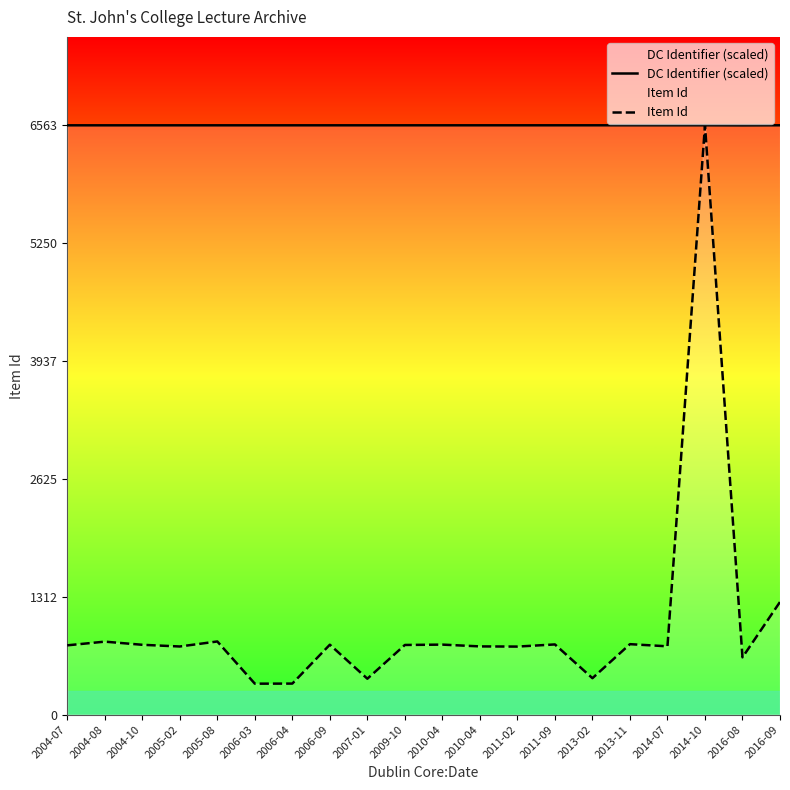

At 2004-10, list the series in order from largest to smallest.

DC Identifier (scaled), Item Id